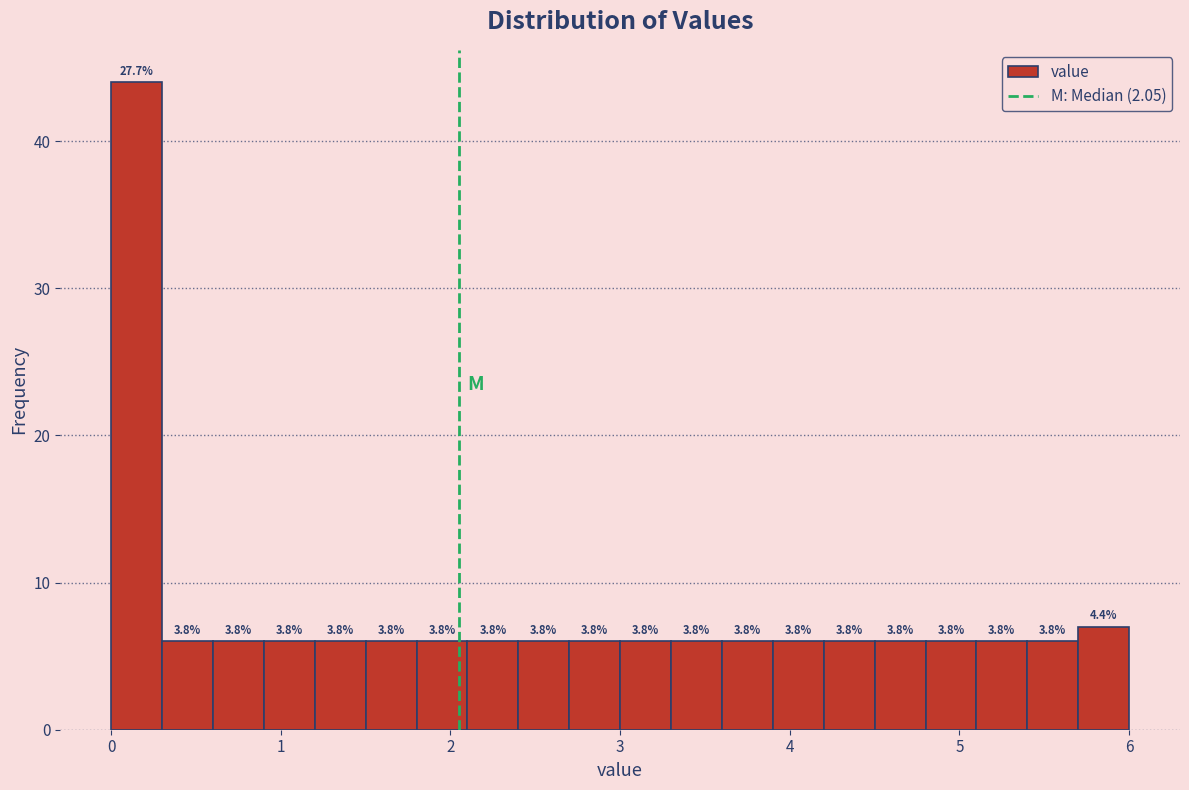

Read against the x-axis, roughly where is the centre of the tallest bar?

0.2